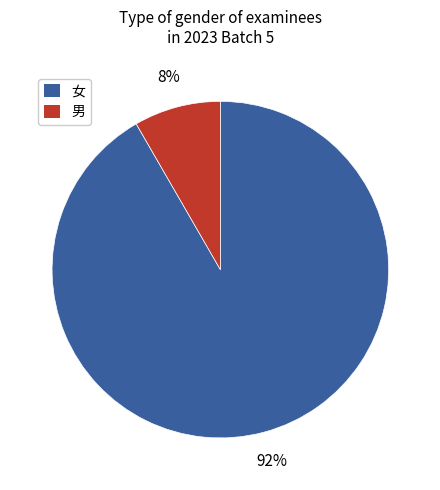

Count the number of slices in the pie.

2